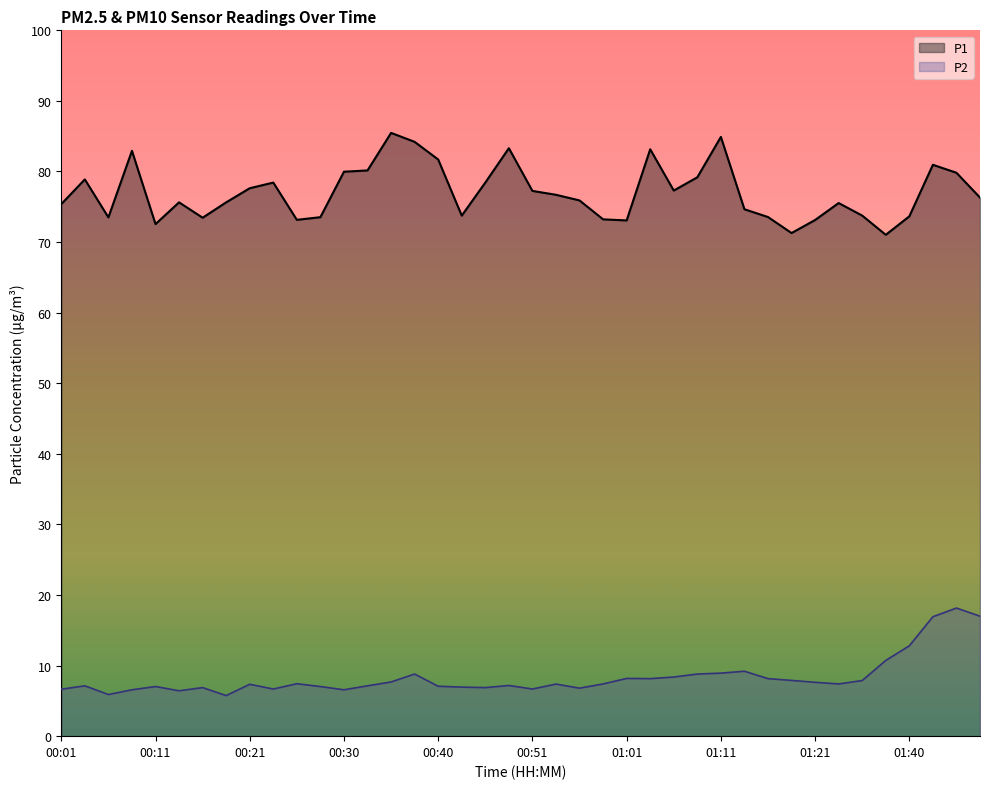

Reading left to right, transcribe all the data shown in this chart.

P1: 00:01=75.4	00:03=78.9	00:06=73.5	00:08=82.9	00:11=72.5	00:13=75.6	00:16=73.5	00:18=75.6	00:21=77.6	00:23=78.4	00:25=73.2	00:28=73.5	00:30=80.0	00:33=80.2	00:35=85.5	00:38=84.2	00:40=81.7	00:43=73.8	00:45=78.4	00:48=83.3	00:51=77.2	00:53=76.7	00:56=75.9	00:58=73.2	01:01=73.1	01:03=83.2	01:06=77.3	01:08=79.2	01:11=84.9	01:13=74.7	01:16=73.5	01:18=71.3	01:21=73.1	01:24=75.5	01:29=73.8	01:37=71.0	01:40=73.7	01:45=81.0	01:48=79.8	01:51=76.3
P2: 00:01=6.7	00:03=7.1	00:06=5.9	00:08=6.6	00:11=7.0	00:13=6.4	00:16=6.9	00:18=5.8	00:21=7.3	00:23=6.7	00:25=7.4	00:28=7.0	00:30=6.6	00:33=7.1	00:35=7.7	00:38=8.8	00:40=7.1	00:43=7.0	00:45=6.9	00:48=7.2	00:51=6.7	00:53=7.4	00:56=6.8	00:58=7.4	01:01=8.2	01:03=8.2	01:06=8.4	01:08=8.8	01:11=8.9	01:13=9.2	01:16=8.2	01:18=7.9	01:21=7.6	01:24=7.4	01:29=7.9	01:37=10.7	01:40=12.8	01:45=16.9	01:48=18.1	01:51=17.0